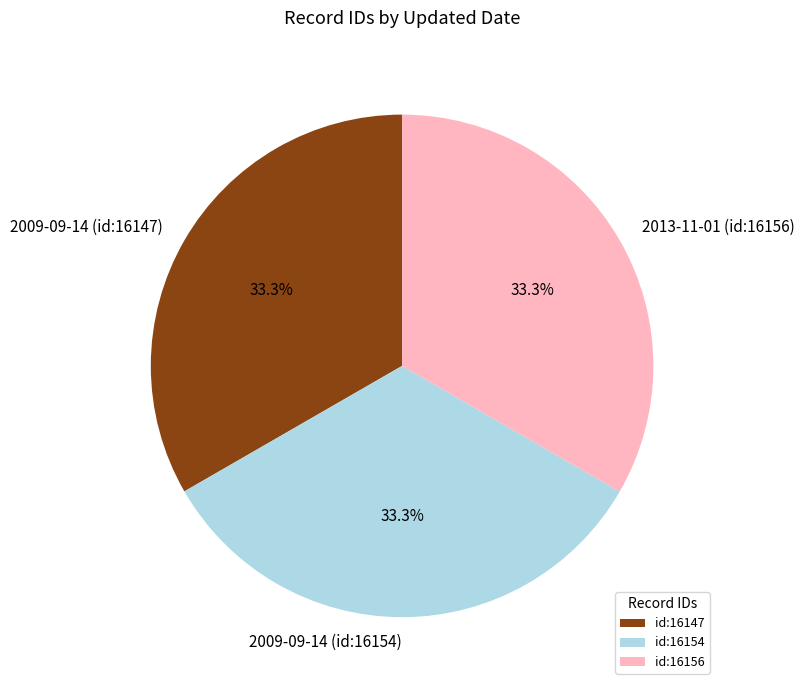

What portion of the pie excludes 2013-11-01 (id:16156)?

66.7%